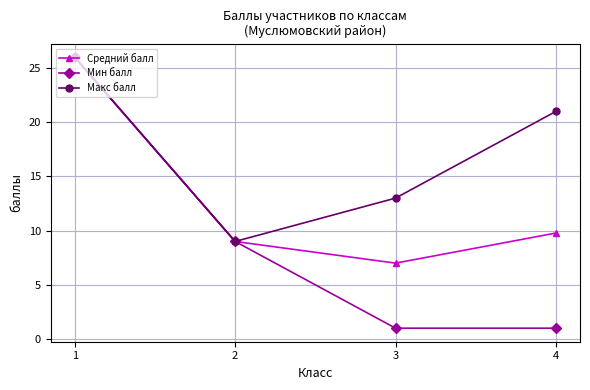

Where is Средний балл nearest to the value 16?

4